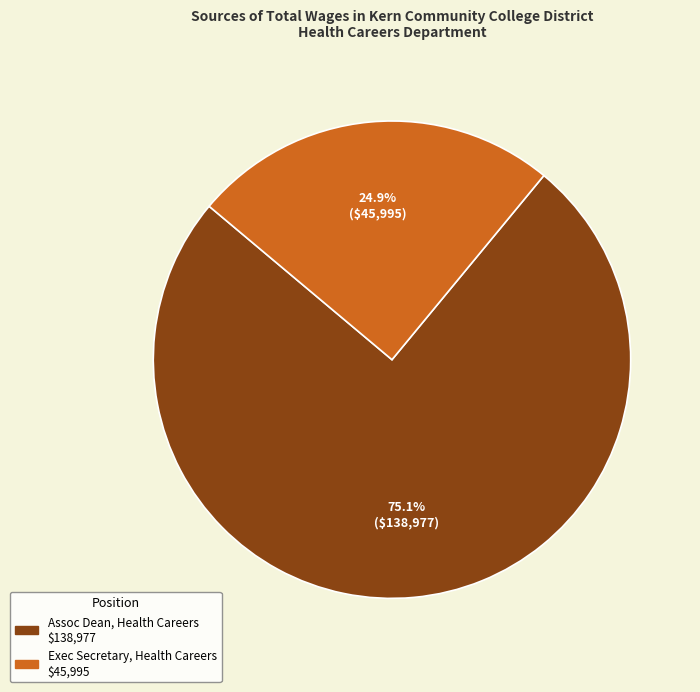

What is the majority slice?

Assoc Dean, Health Careers